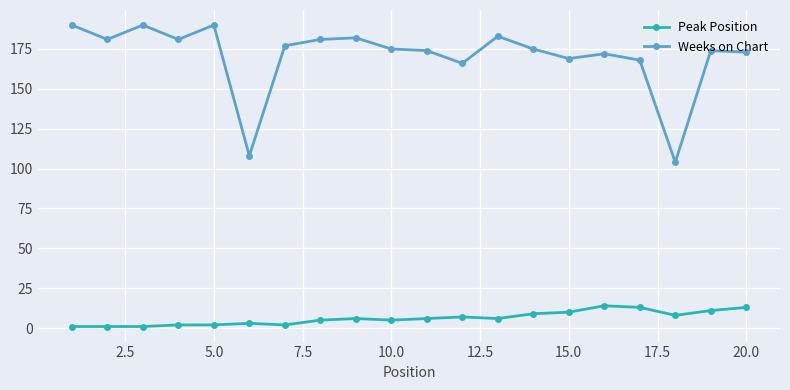

List the series in order of their overall mean, highest first.

Weeks on Chart, Peak Position